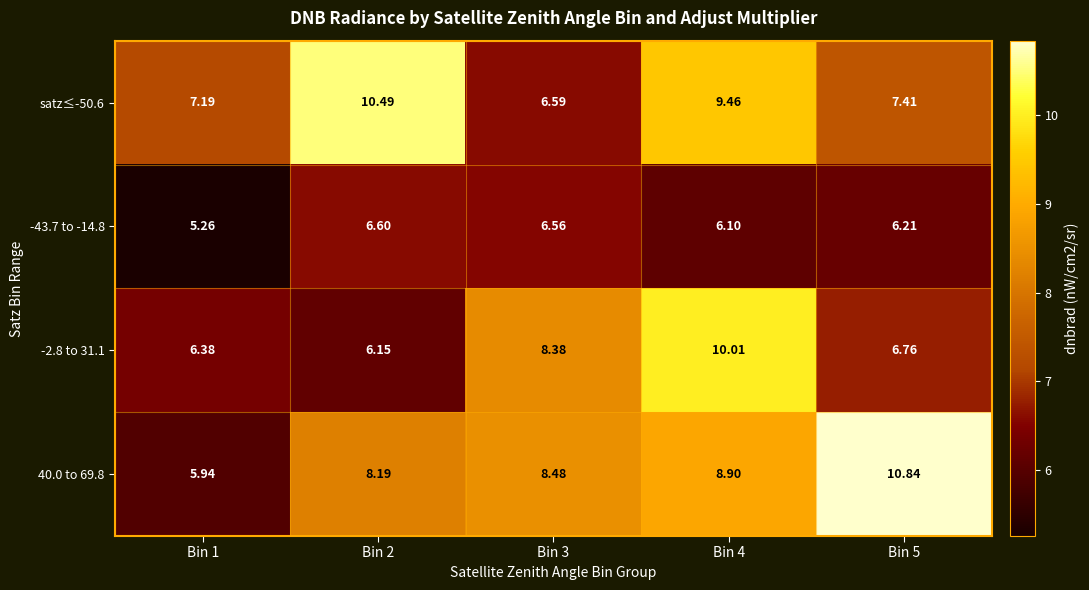

Is the value of -43.7 to -14.8 at Bin 5 greater than the value of satz≤-50.6 at Bin 2?

No